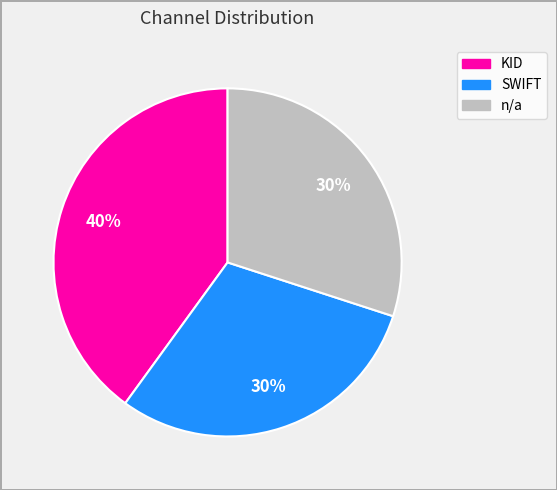

Which category has the biggest portion of the pie?

KID